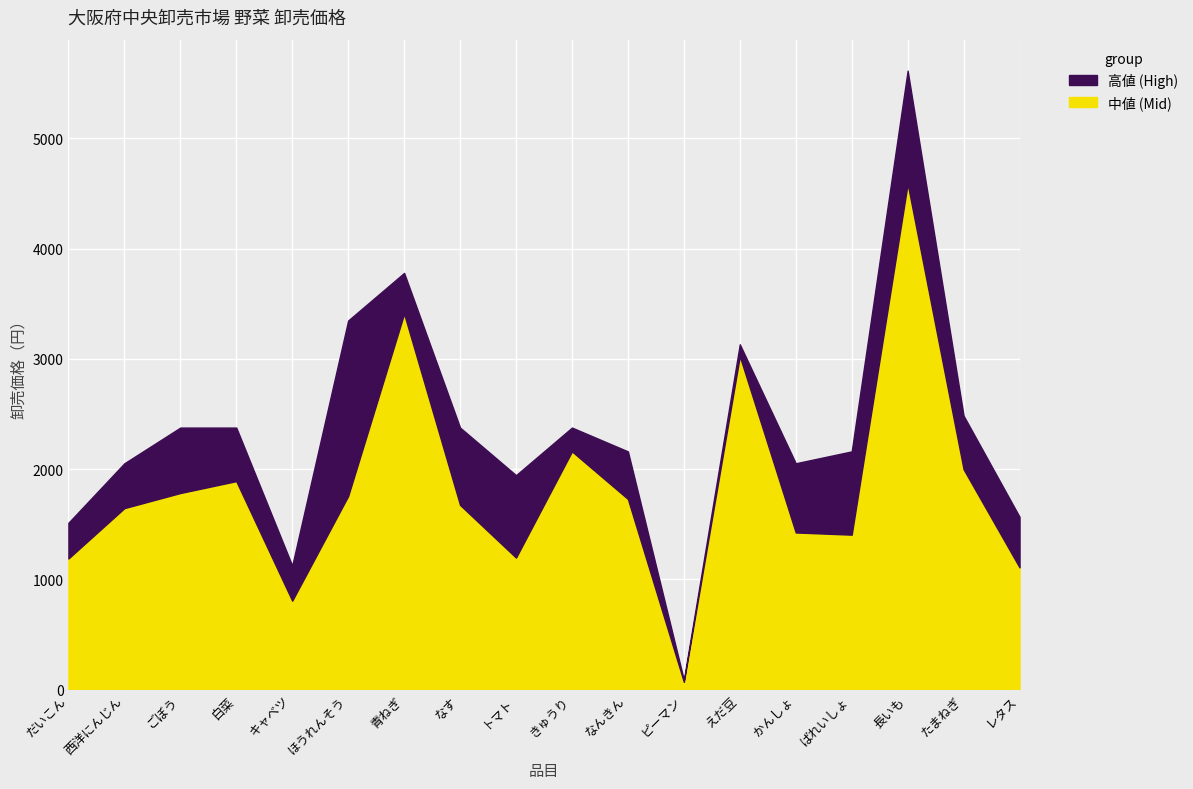

In 高値 (High), how many points are higher than both neighbors (excluding endpoints)?

4